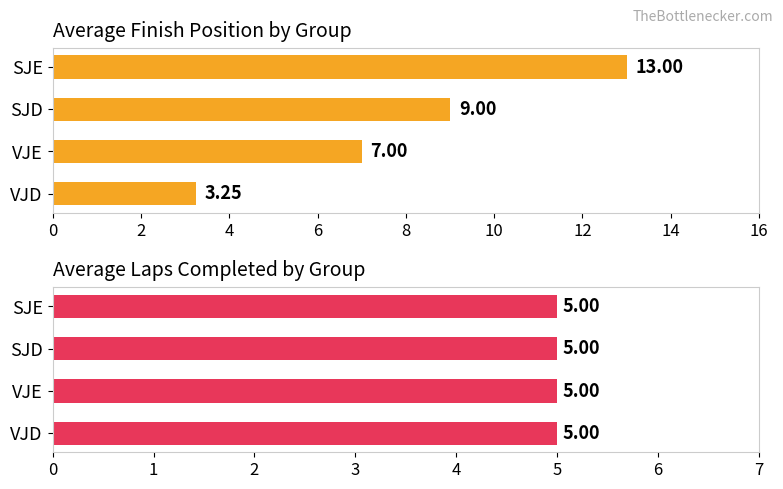

Is the value of Average finish position at 0 greater than the value of Average laps at 0?

Yes